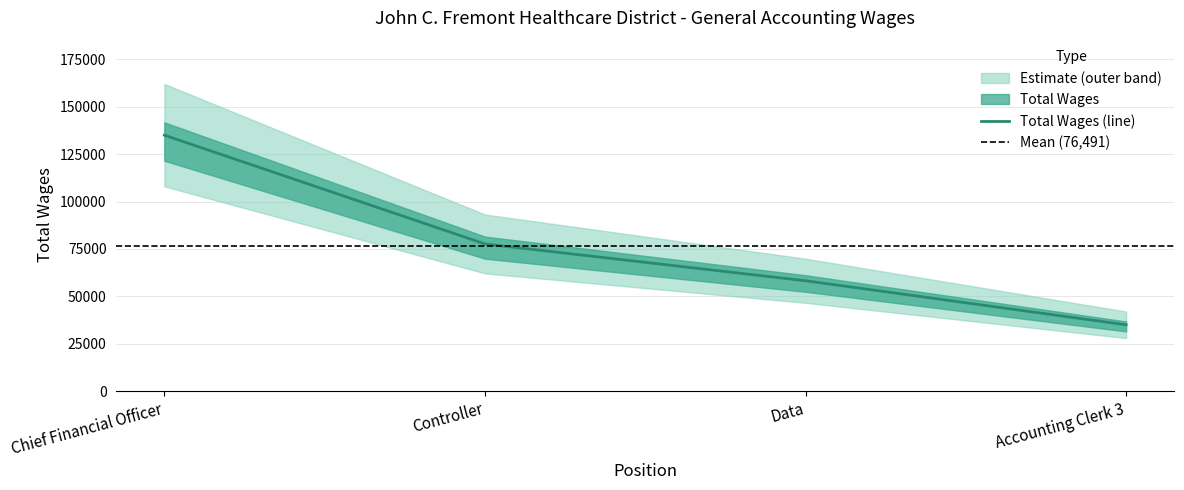

The chart shows a value of 139619 at Controller. True or false?

False